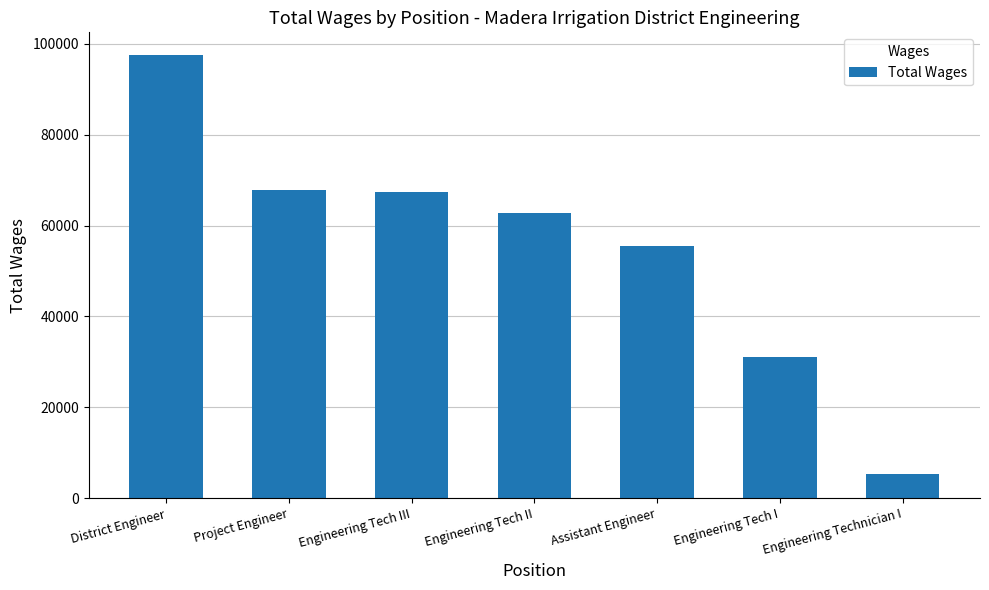

What is the change in value from District Engineer to Project Engineer?

-29765